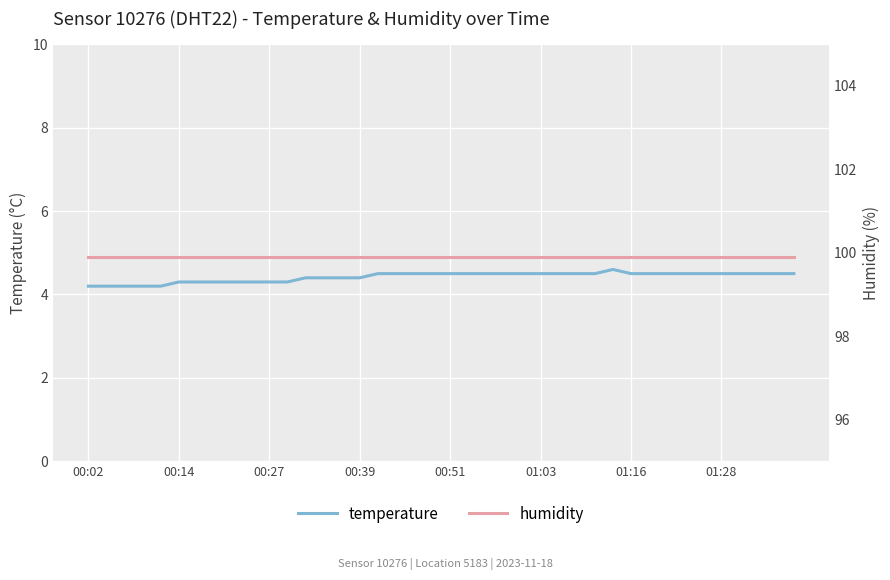

Is the value of humidity at 29 greater than the value of temperature at 23?

Yes